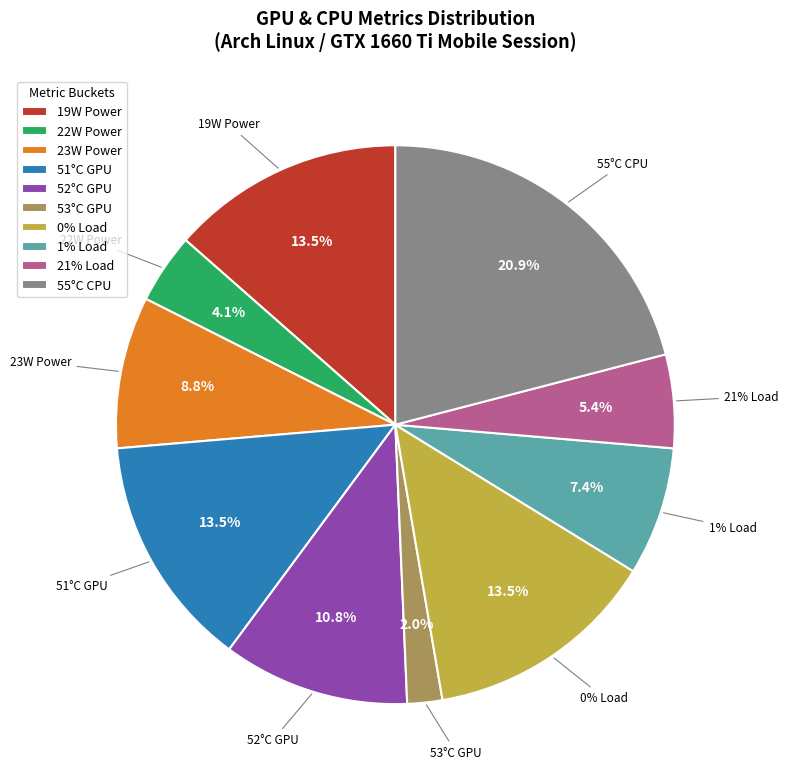

Does 37 represent more than half of the total?

No